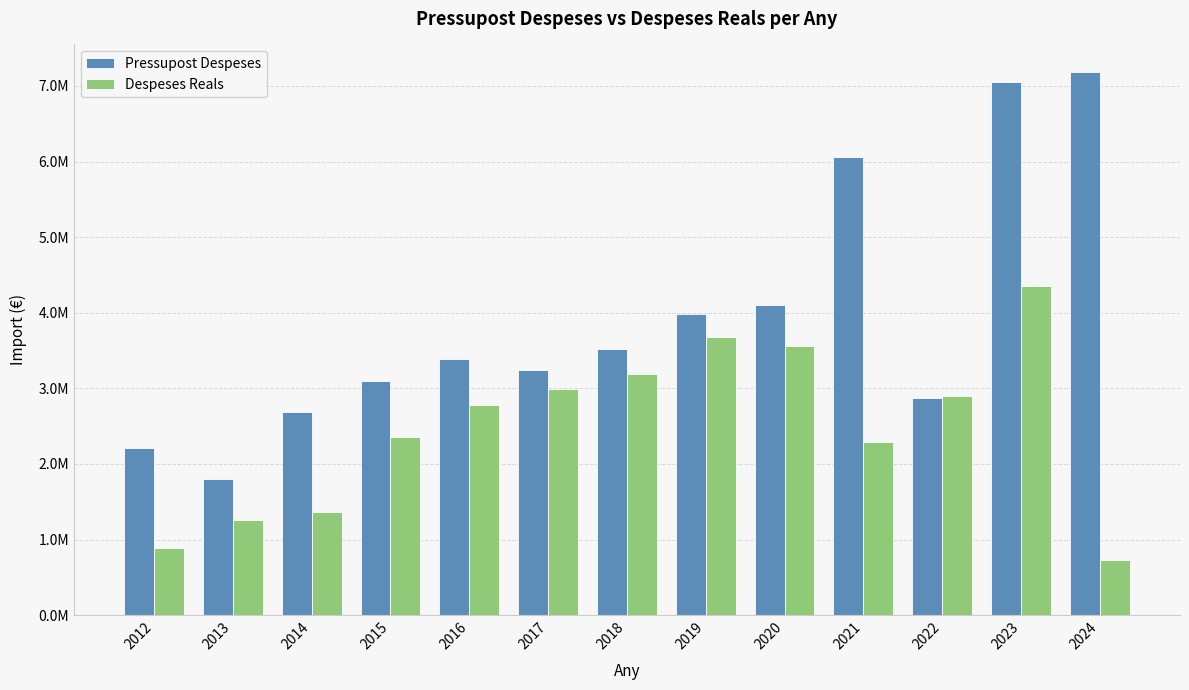

Where is Pressupost Despeses nearest to the value 4492024?

2020